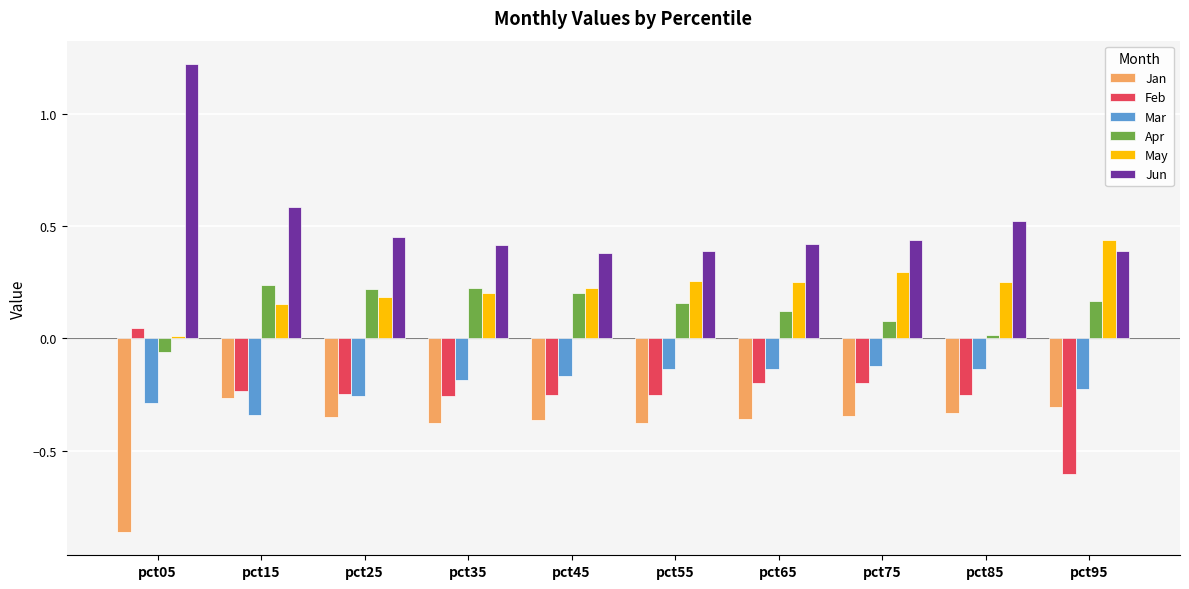

What is the greatest value displayed?

1.2